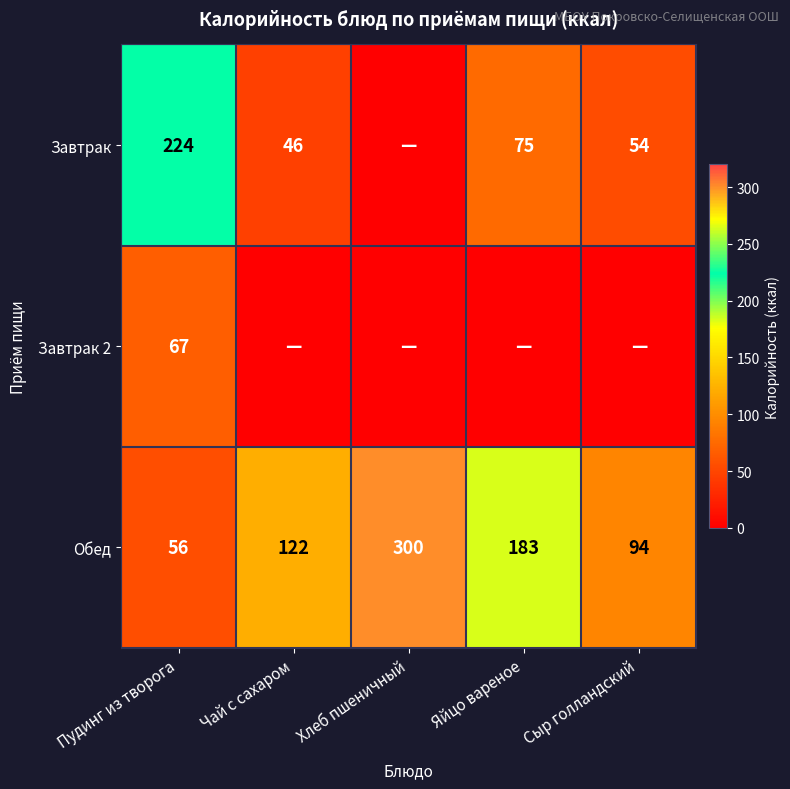

What is the spread (max minus min) of values at Пудинг из творога?

168